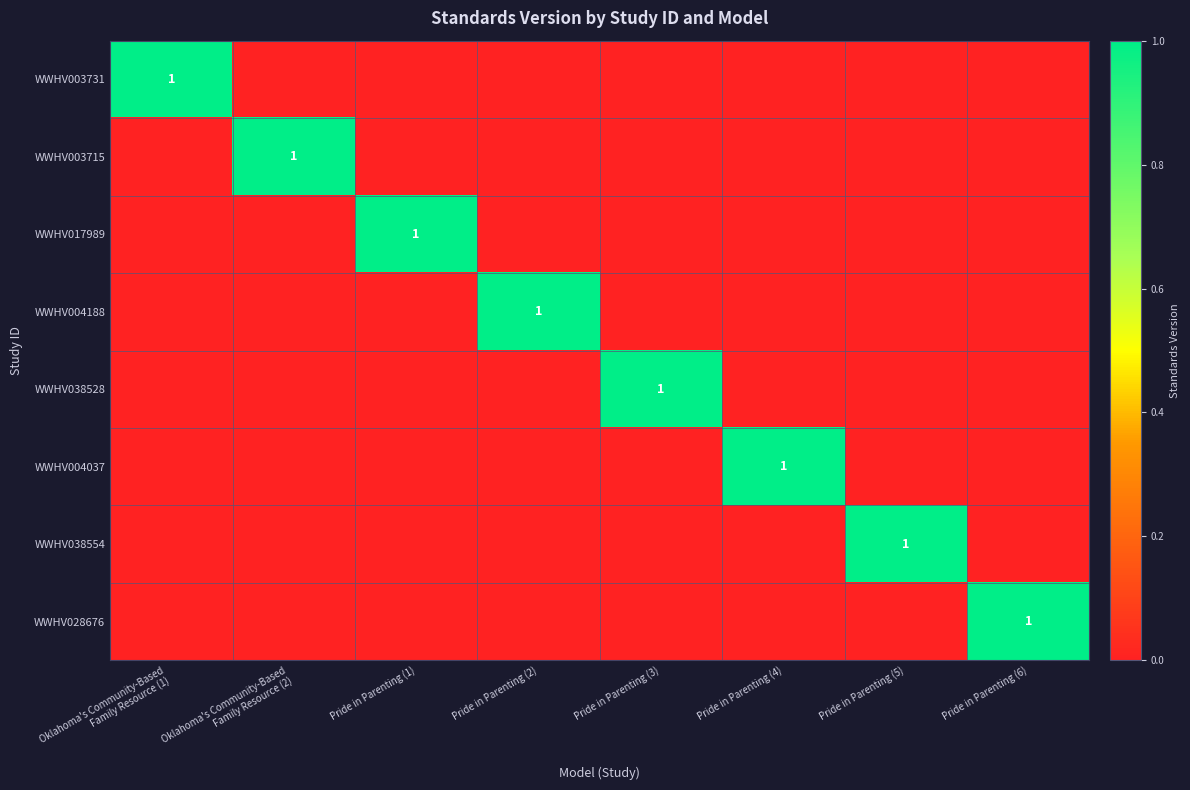

What is the total value across all series at Pride in Parenting (4)?

1